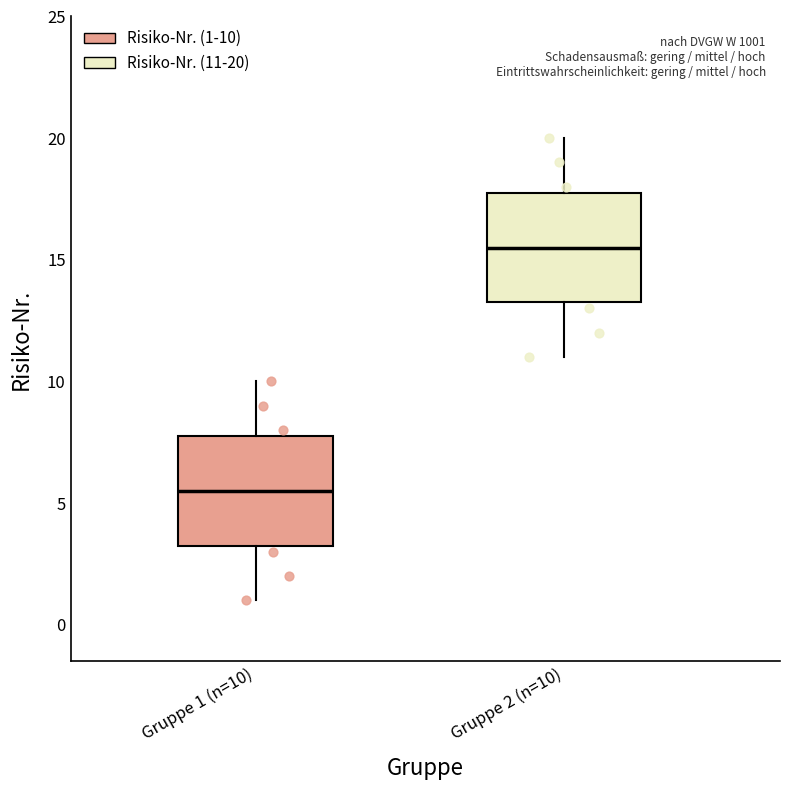

Reading left to right, read every box against the y-axis: the position of its median line, the range the box covers, and the ends of its whiskers. The values are not printed on the chart, so give them approximately, as read against the axis.

Gruppe 1 (n=10): median 5.5, box 3.5 to 8.0, whiskers 1.0 to 10.0
Gruppe 2 (n=10): median 15.5, box 13.5 to 18.0, whiskers 11.0 to 20.0